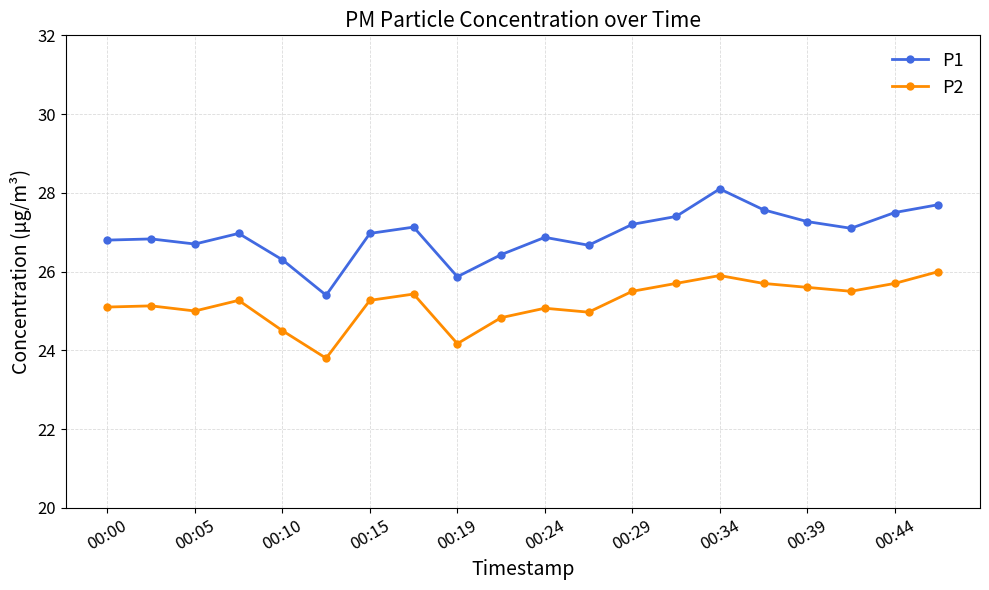

True or false: P1 has more than 1 interior local peaks.

True